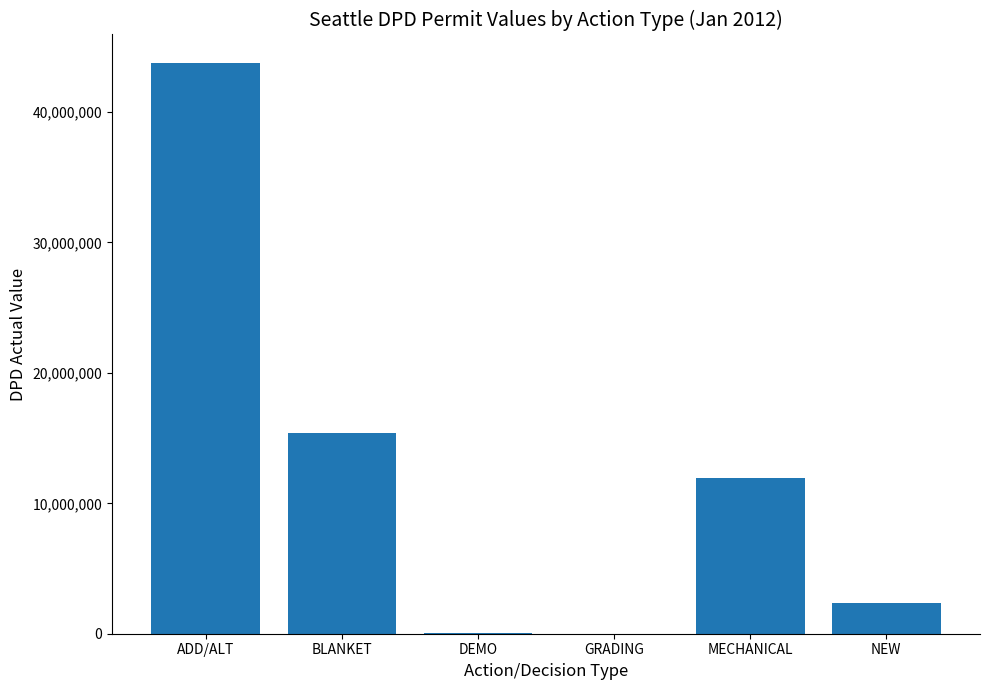

What is the approximate value at BLANKET?

15428929